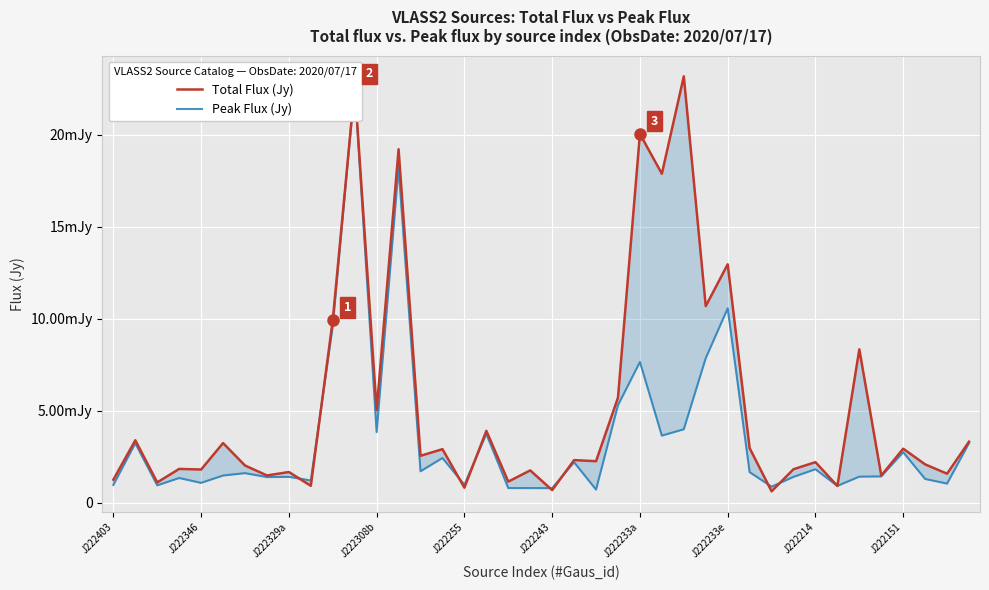

True or false: Total Flux (Jy) and Peak Flux (Jy) cross at least once.

True